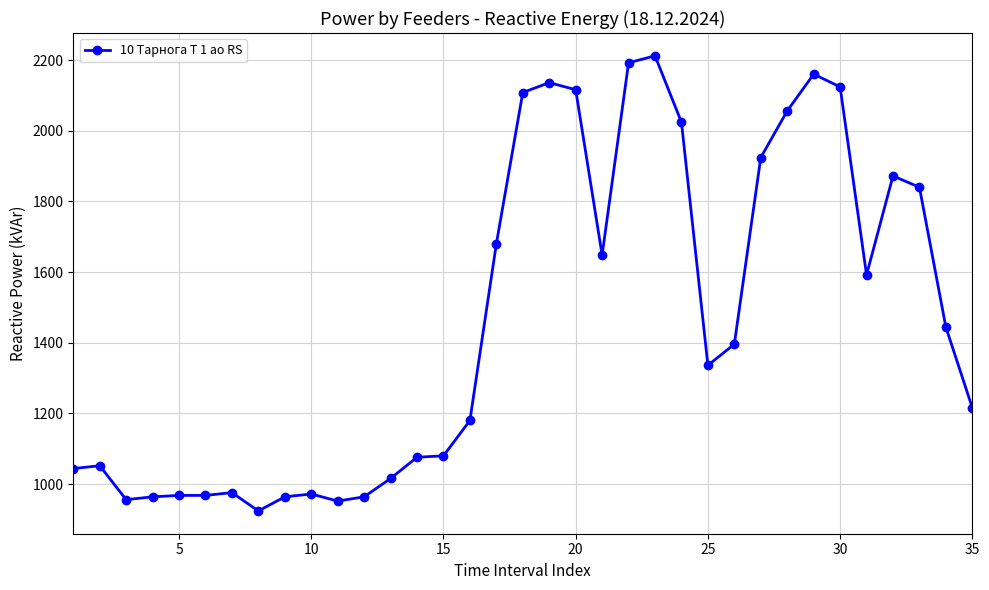

True or false: there are more than 2 points higher than both neighbors.

True